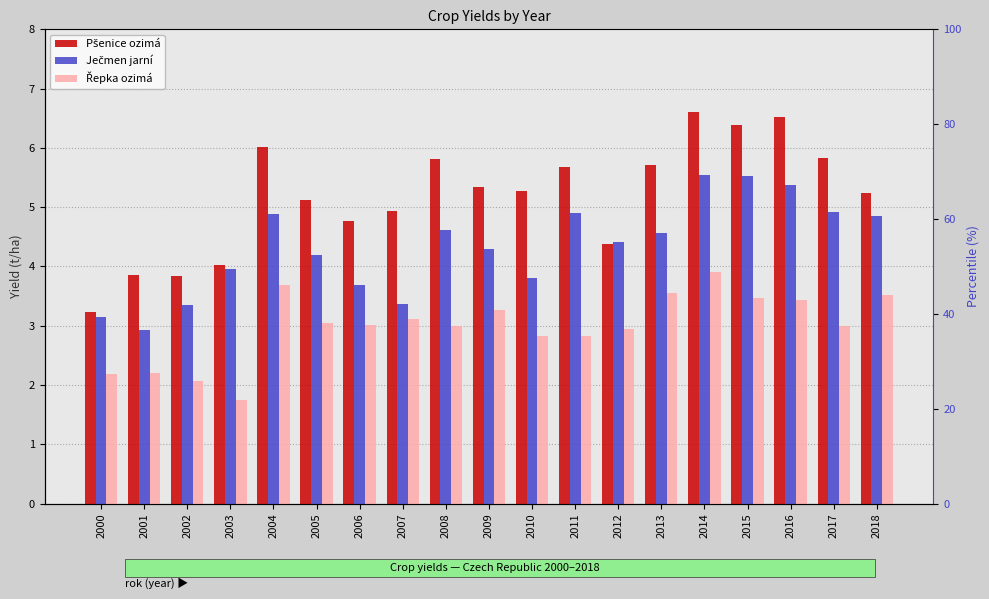

How many bars are there in each group?

3